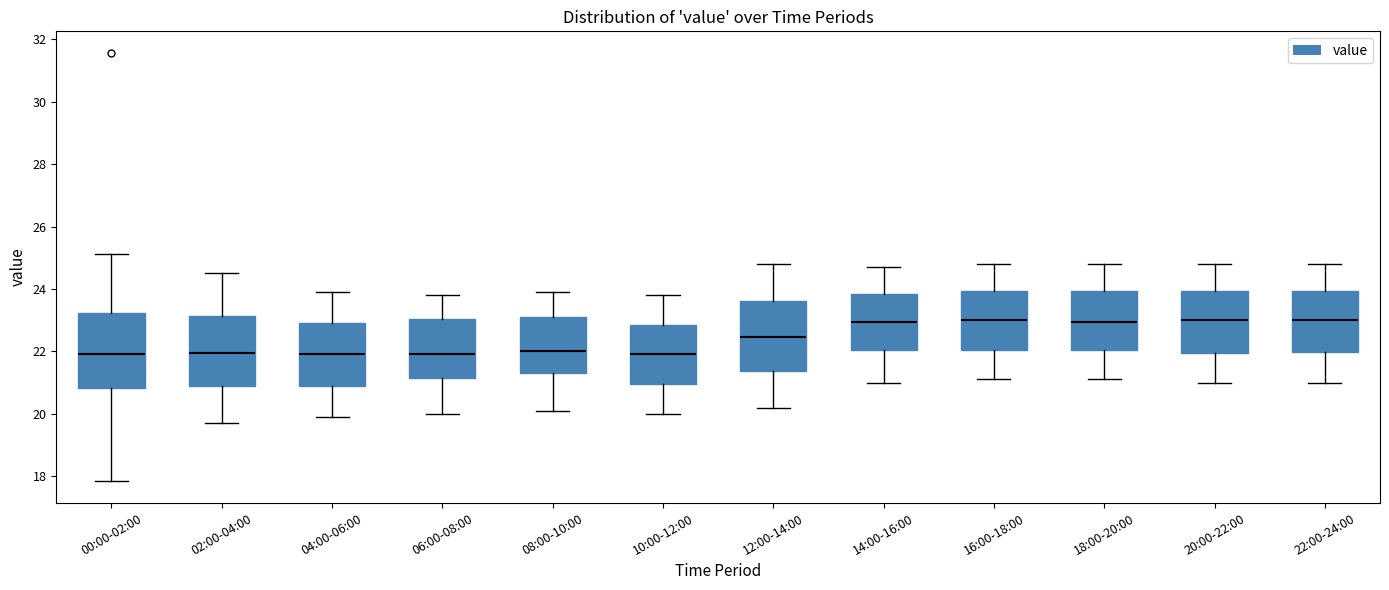

Reading left to right, transcribe this box plot: for each box, give where its median line is, the range the box spans, and where its two whiskers end, as read against the y-axis. The values are not printed on the chart, so give them approximately, as read against the axis.

00:00-02:00: median 22.0, box 20.8 to 23.2, whiskers 17.8 to 25.2
02:00-04:00: median 22.0, box 20.8 to 23.2, whiskers 19.8 to 24.6
04:00-06:00: median 22.0, box 21.0 to 23.0, whiskers 20.0 to 24.0
06:00-08:00: median 22.0, box 21.2 to 23.0, whiskers 20.0 to 23.8
08:00-10:00: median 22.0, box 21.4 to 23.2, whiskers 20.2 to 24.0
10:00-12:00: median 22.0, box 21.0 to 22.8, whiskers 20.0 to 23.8
12:00-14:00: median 22.4, box 21.4 to 23.6, whiskers 20.2 to 24.8
14:00-16:00: median 23.0, box 22.0 to 23.8, whiskers 21.0 to 24.8
16:00-18:00: median 23.0, box 22.0 to 24.0, whiskers 21.2 to 24.8
18:00-20:00: median 23.0, box 22.0 to 24.0, whiskers 21.2 to 24.8
20:00-22:00: median 23.0, box 22.0 to 24.0, whiskers 21.0 to 24.8
22:00-24:00: median 23.0, box 22.0 to 24.0, whiskers 21.0 to 24.8